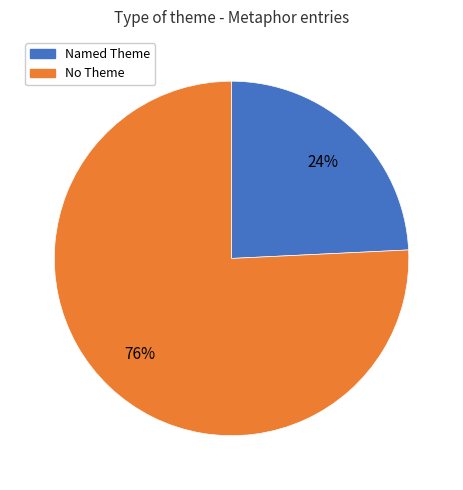

To the nearest percent, what is the difference between the largest and smallest slice percentages?

52%